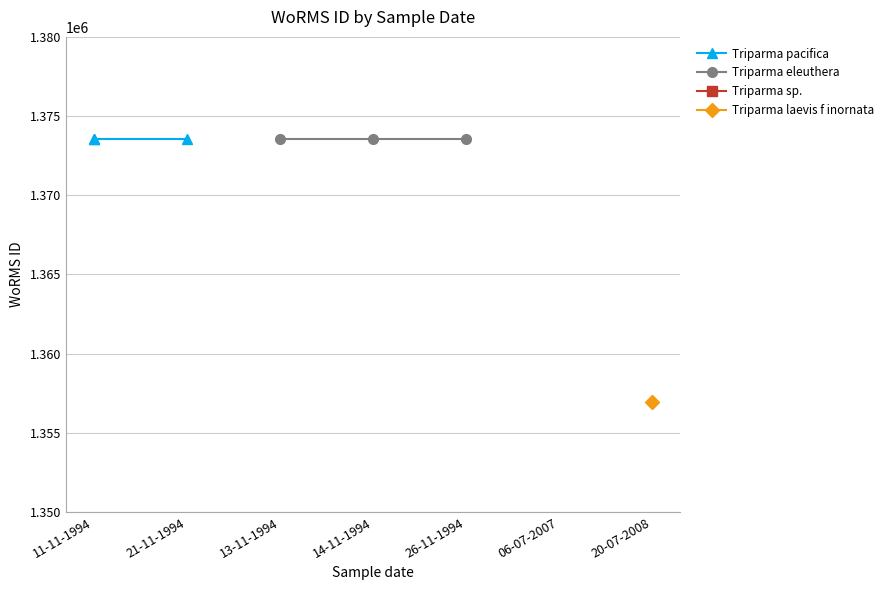

Which category has the highest value in the Triparma pacifica series?

11-11-1994